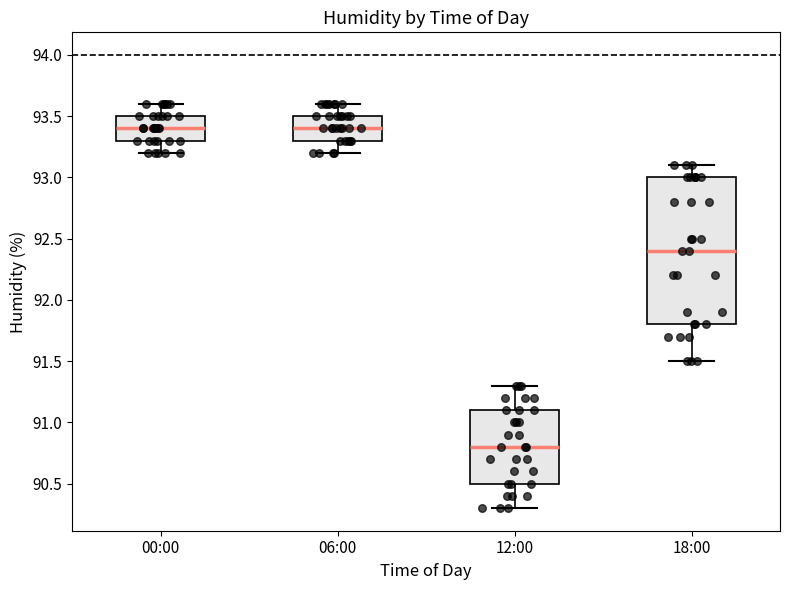

Reading left to right, read every box against the y-axis: the position of its median line, the range the box covers, and the ends of its whiskers. The values are not printed on the chart, so give them approximately, as read against the axis.

00:00: median 93.4, box 93.3 to 93.5, whiskers 93.2 to 93.6
06:00: median 93.4, box 93.3 to 93.5, whiskers 93.2 to 93.6
12:00: median 90.8, box 90.5 to 91.1, whiskers 90.3 to 91.3
18:00: median 92.4, box 91.8 to 93.0, whiskers 91.5 to 93.1